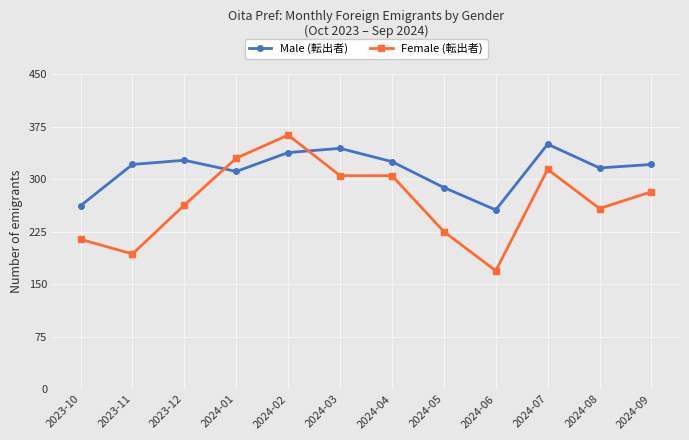

Is the value of Female (転出者) at 2023-12 greater than the value of Male (転出者) at 2024-03?

No